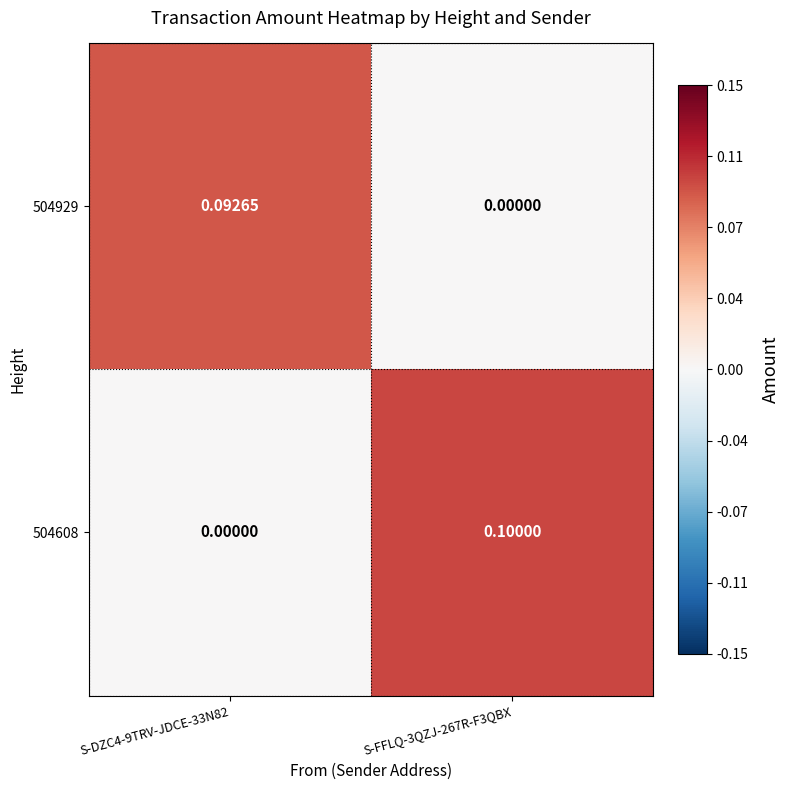

Which series has the widest spread of values?

504608